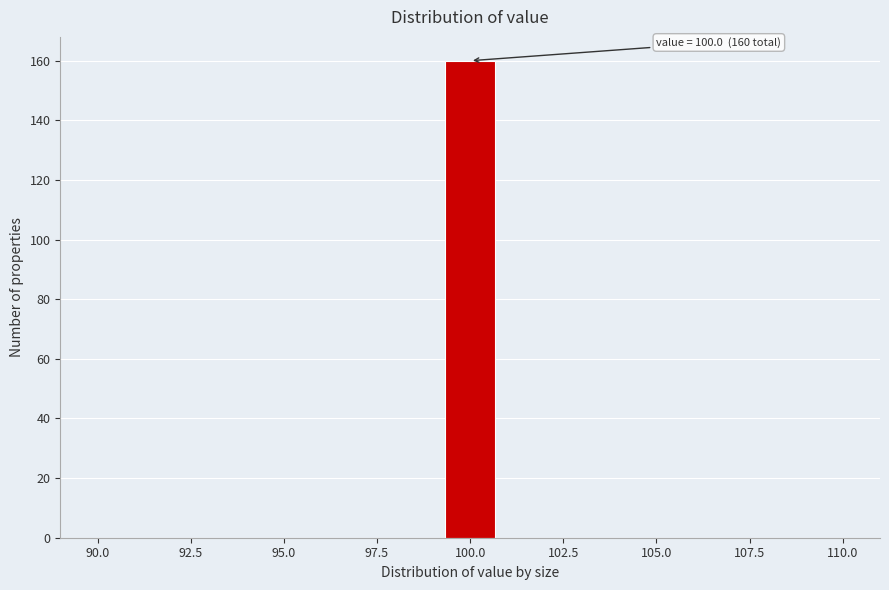

Read against the x-axis, roughly where is the centre of the tallest bar?

100.0